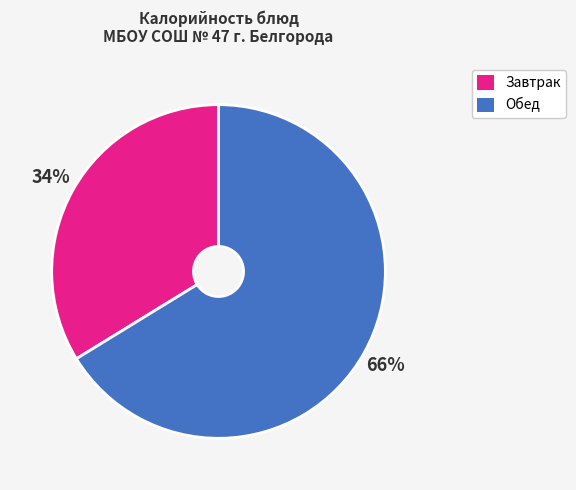

Count the number of slices in the pie.

2